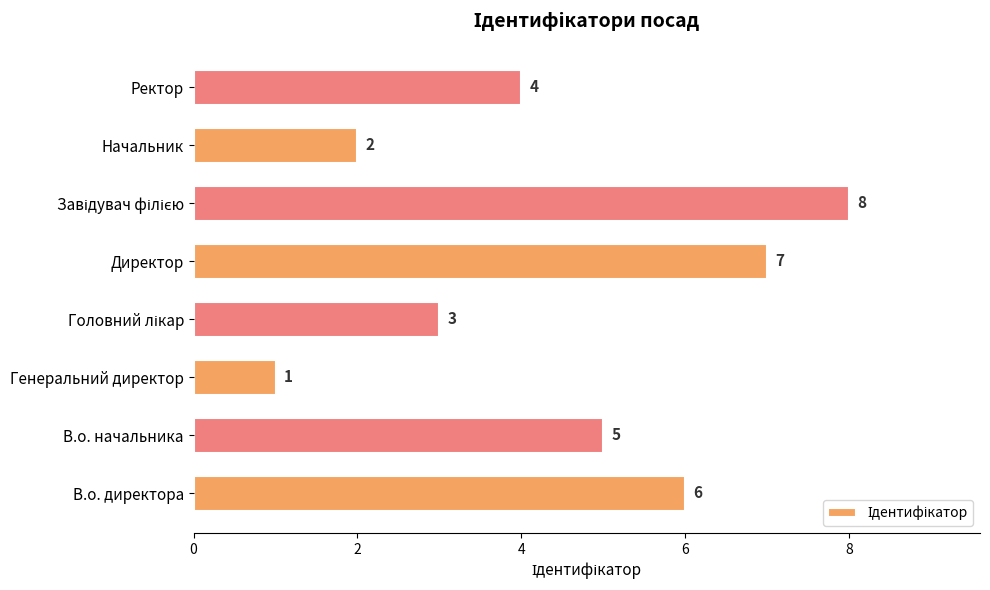

What is the difference between the maximum and minimum values?

7